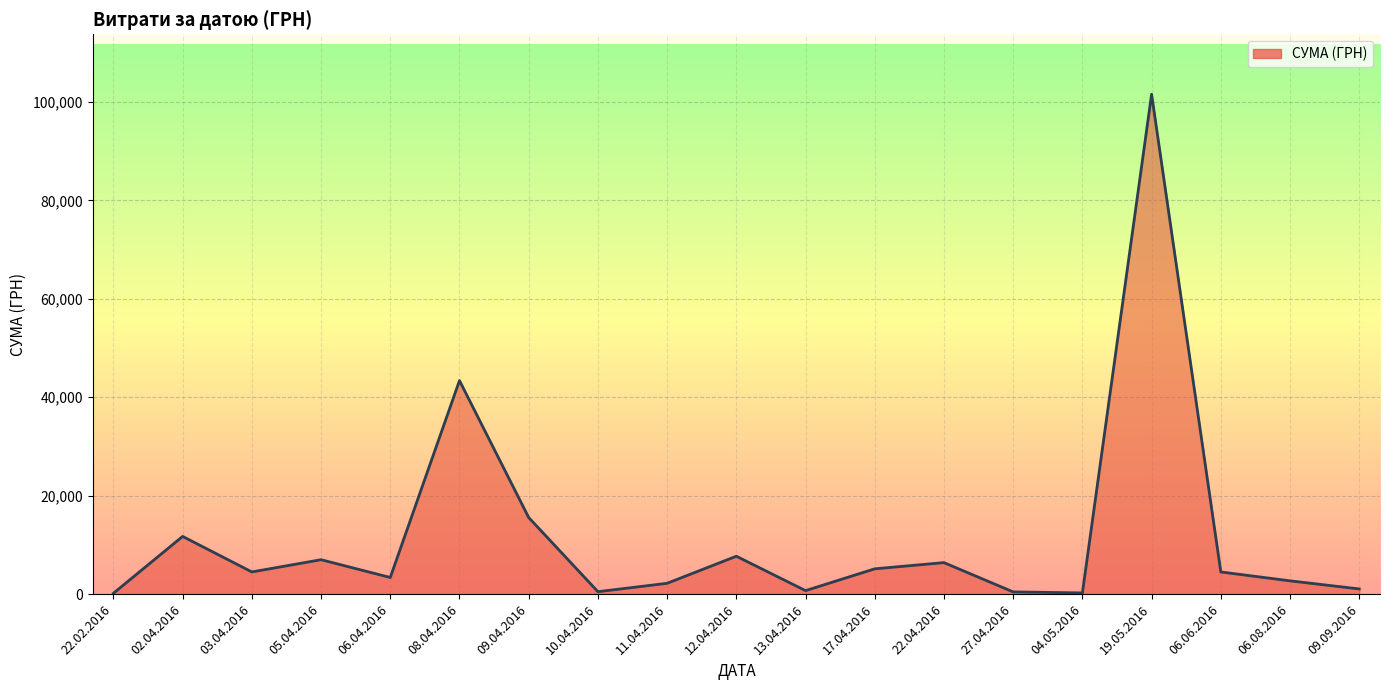

Is it true that the value at 08.04.2016 is 12657.2?

False